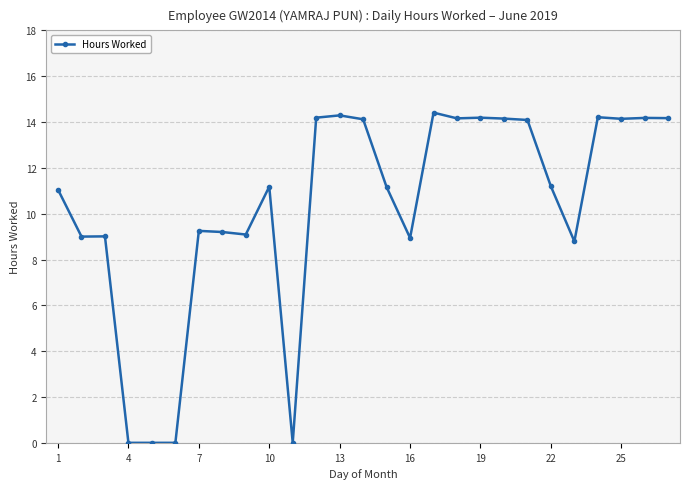

What is the value of the 3rd point from the left?

9.0